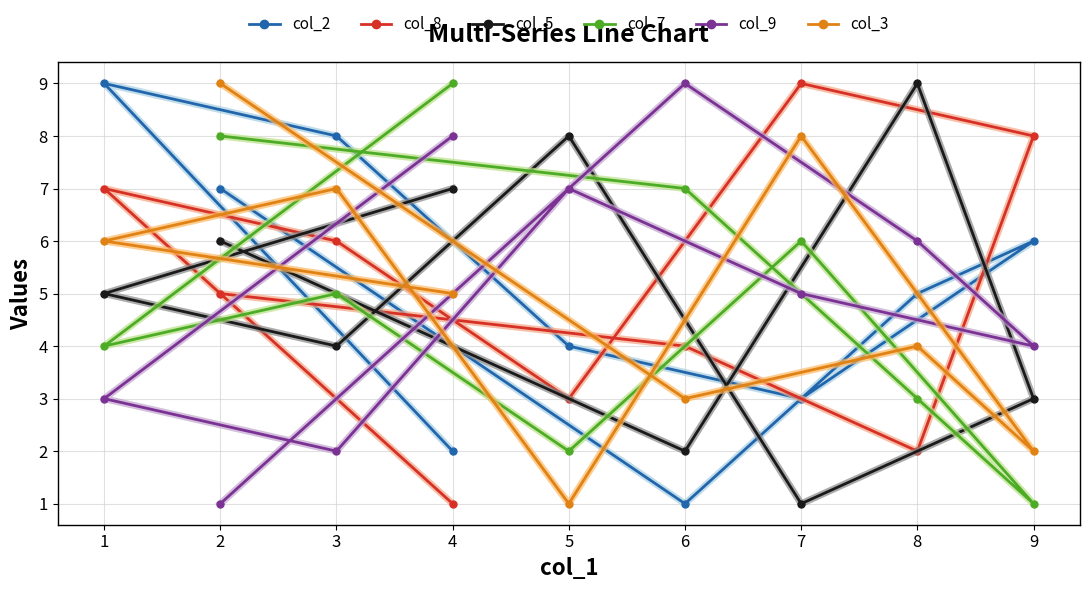

How many distinct data groups are displayed?

6